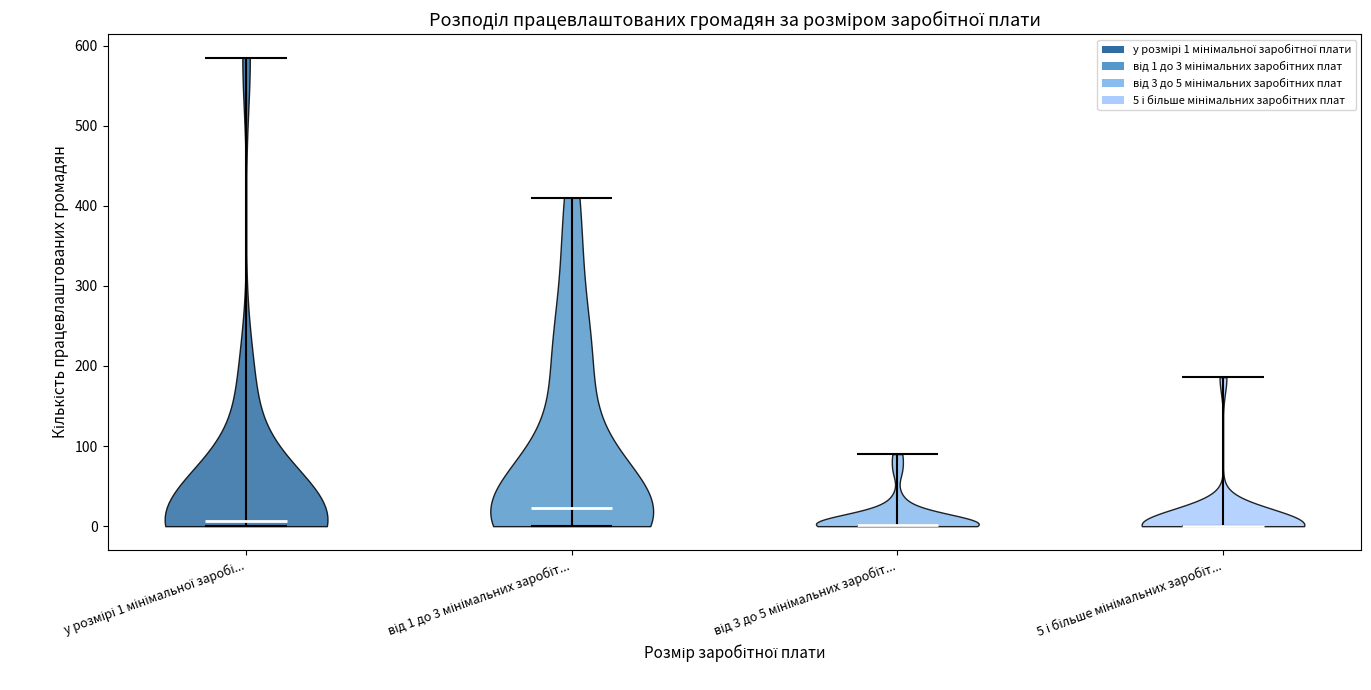

Where does the median line of the violin for 5 і більше мінімальних заробіт... sit on the y-axis? The values are not printed on the chart, so give them approximately, as read against the axis.

0